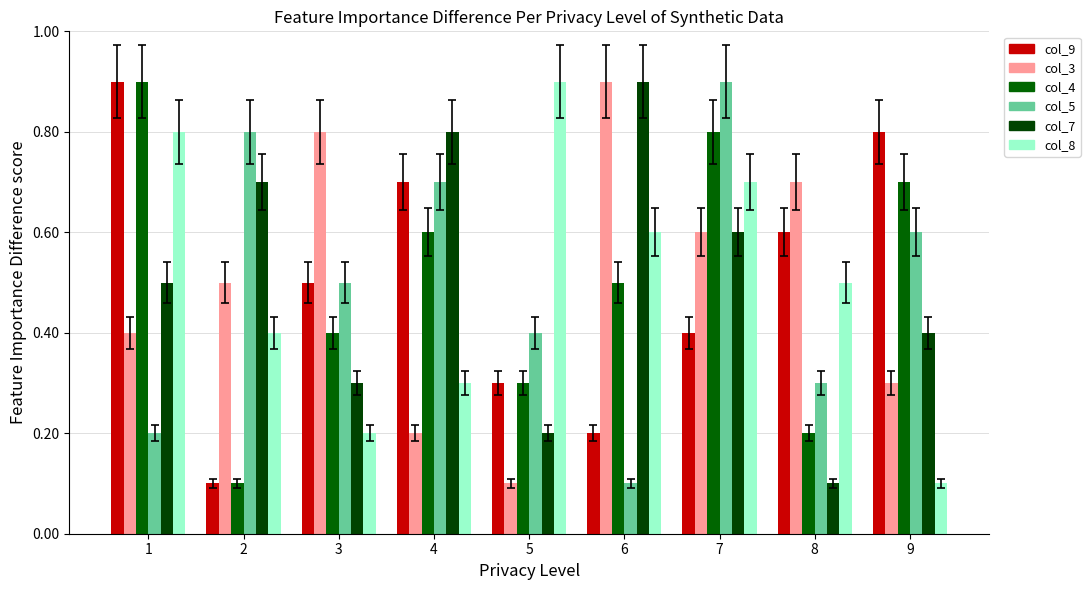

At which label is col_9 closest to 0?

2